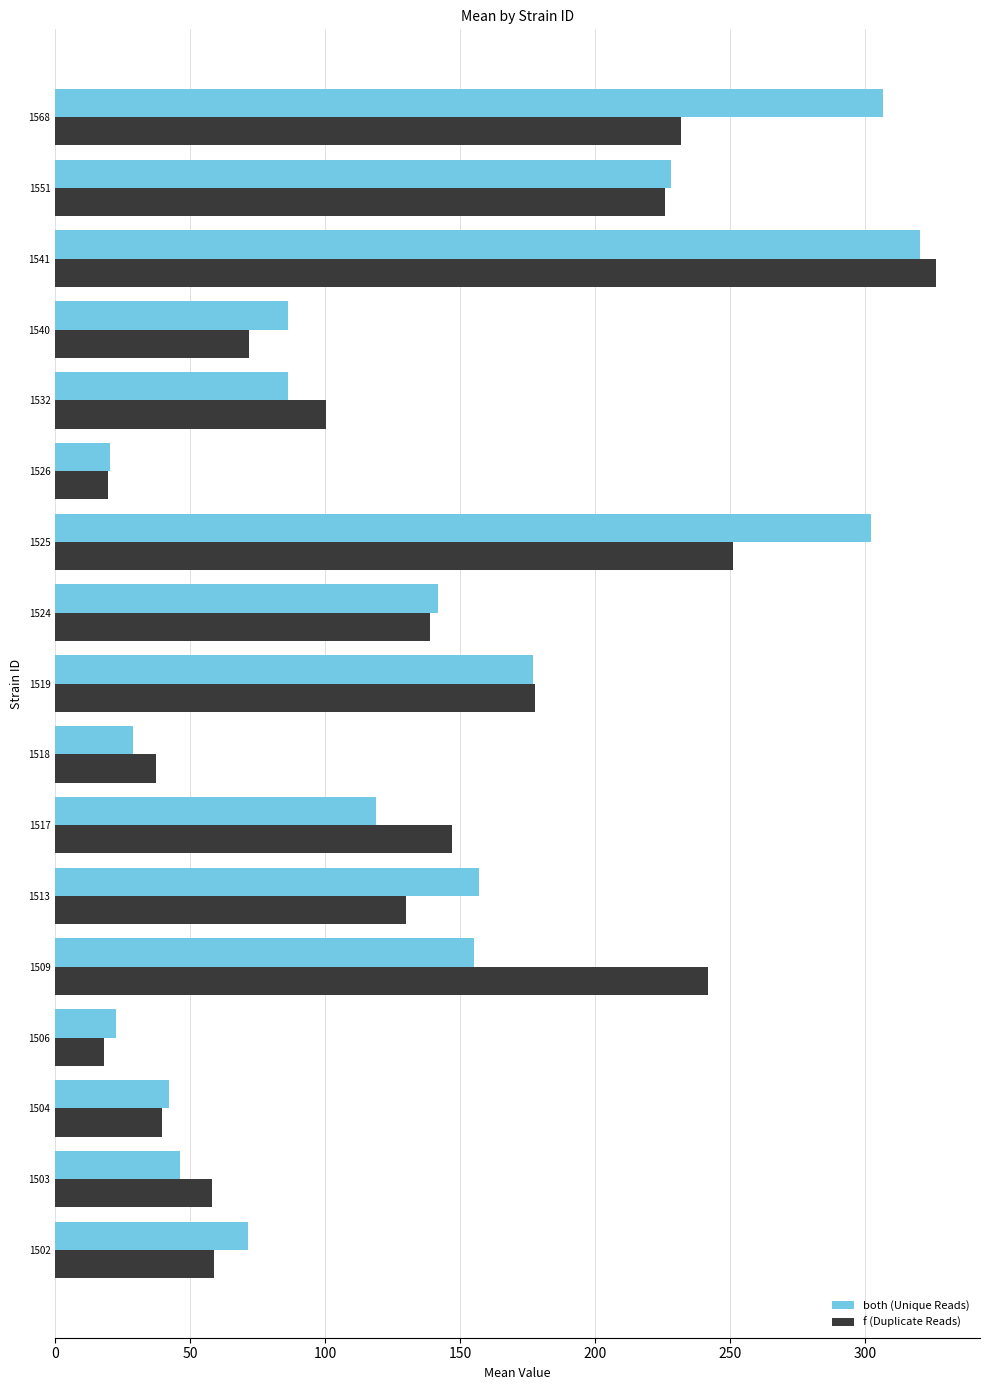

Is the value of f (Duplicate Reads) at 1525 greater than the value of both (Unique Reads) at 1551?

Yes